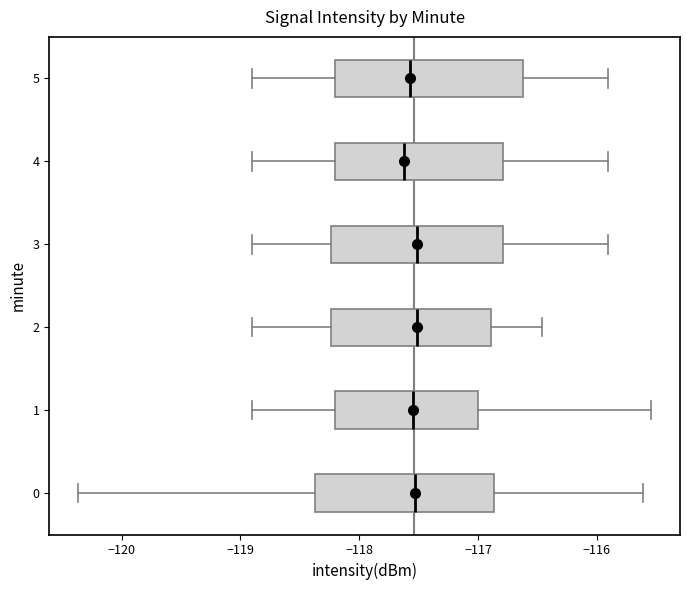

Reading bottom to top, transcribe this box plot: for each box, give where its median line is, the range the box spans, and where its two whiskers end, as read against the x-axis. The values are not printed on the chart, so give them approximately, as read against the axis.

0: median -117.5, box -118.4 to -116.9, whiskers -120.4 to -115.6
1: median -117.5, box -118.2 to -117.0, whiskers -118.9 to -115.5
2: median -117.5, box -118.2 to -116.9, whiskers -118.9 to -116.5
3: median -117.5, box -118.2 to -116.8, whiskers -118.9 to -115.9
4: median -117.6, box -118.2 to -116.8, whiskers -118.9 to -115.9
5: median -117.6, box -118.2 to -116.6, whiskers -118.9 to -115.9